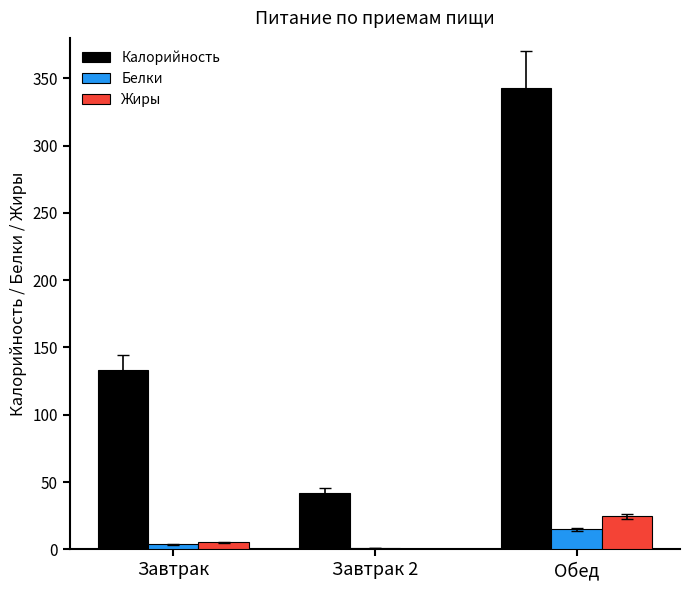

Where is Жиры nearest to the value 12?

Завтрак